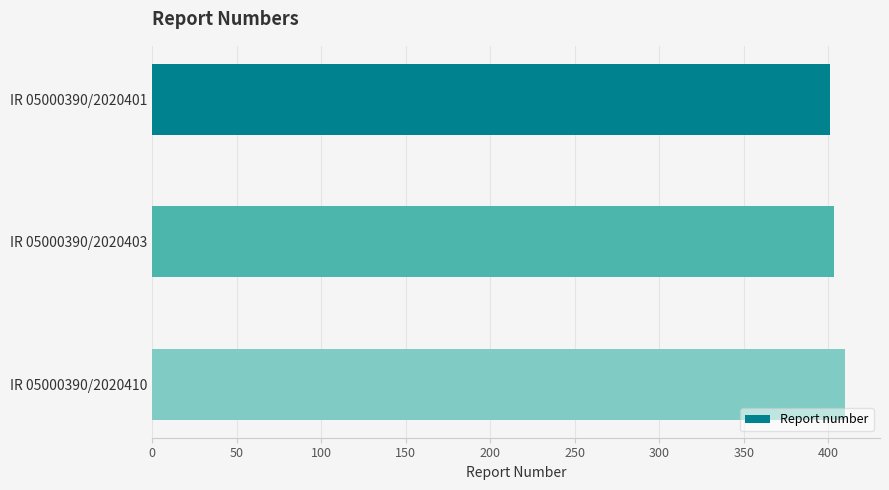

Which category has the highest value across all series?

IR 05000390/2020410